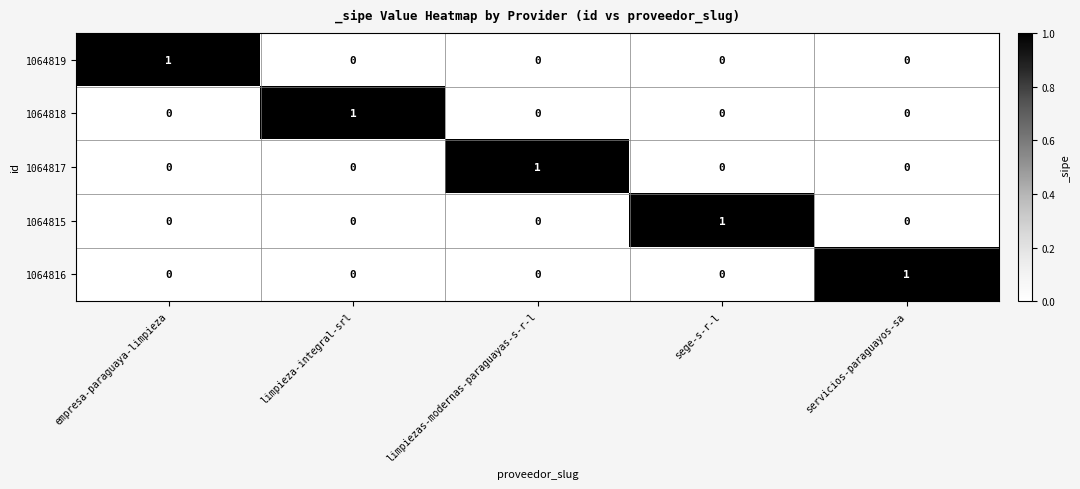

What is the difference between the highest and lowest values at sege-s-r-l?

1